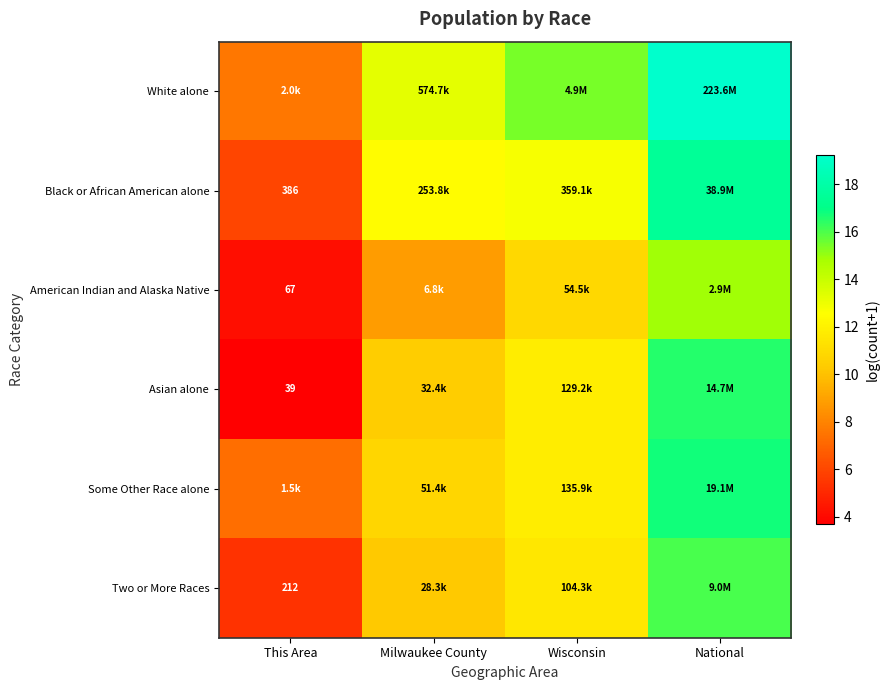

How many data points in American Indian and Alaska Native are less than 10?

2